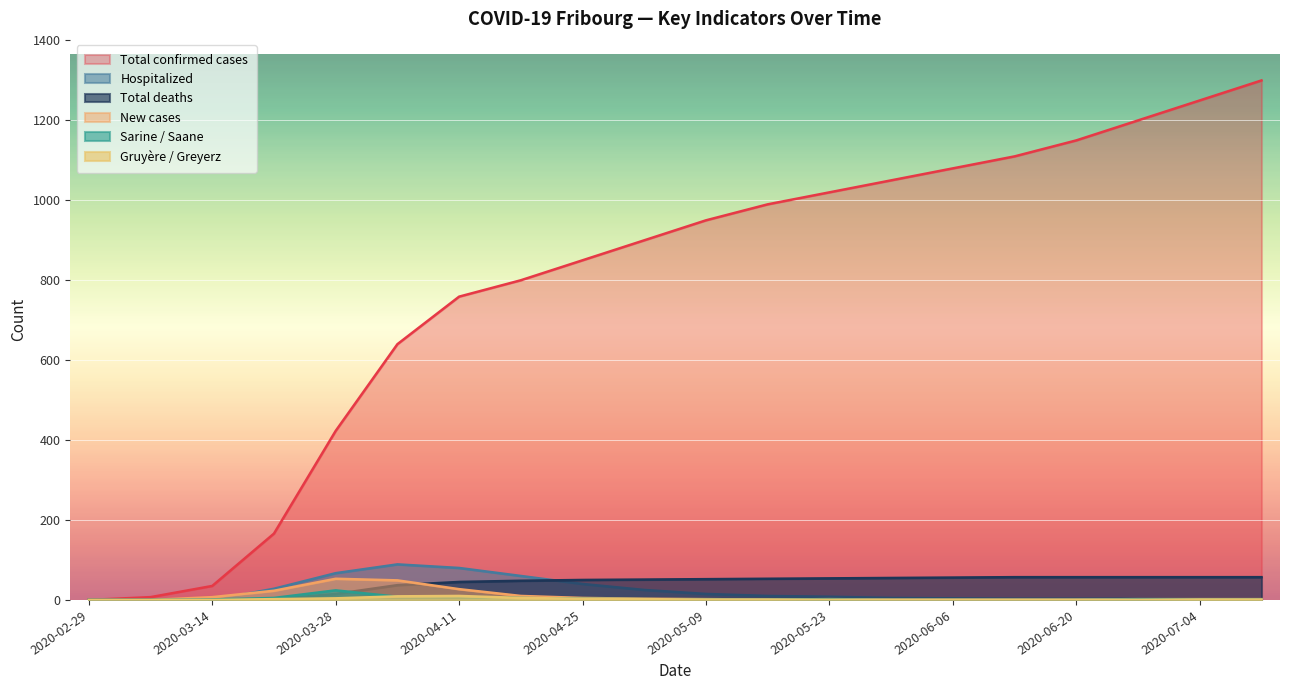

List the series in order of their peak value, lowest first.

Gruyere / Greyerz, Sarine / Saane, New cases, Total deaths, Hospitalized, Total confirmed cases